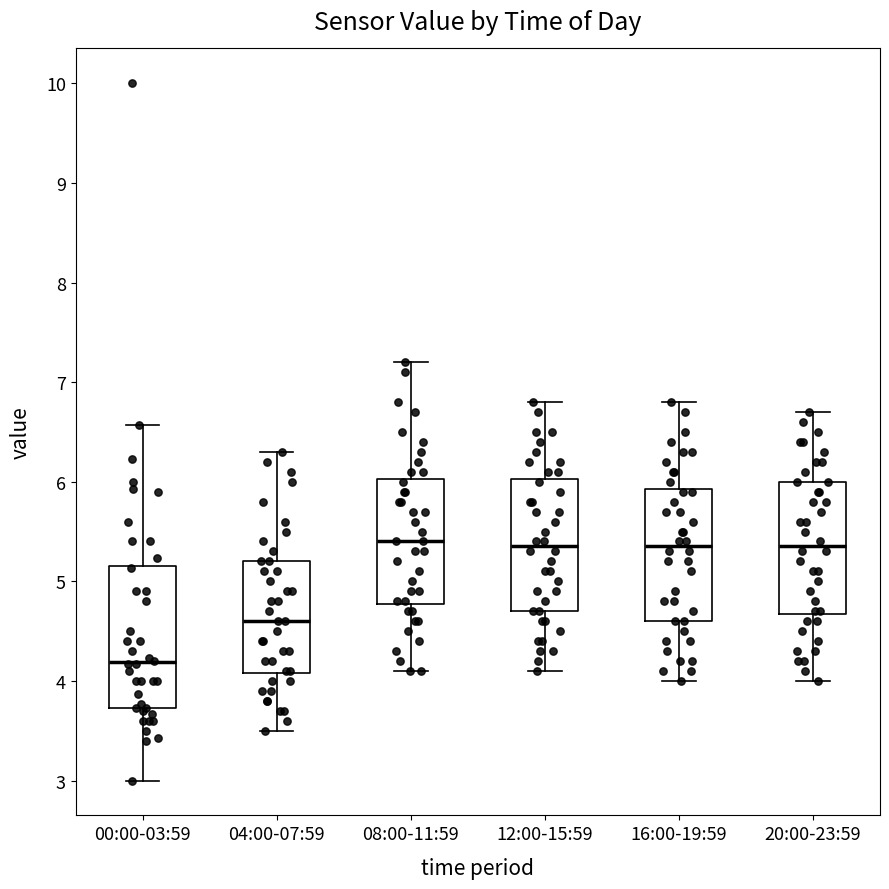

Which box's median line is the lowest?

00:00-03:59